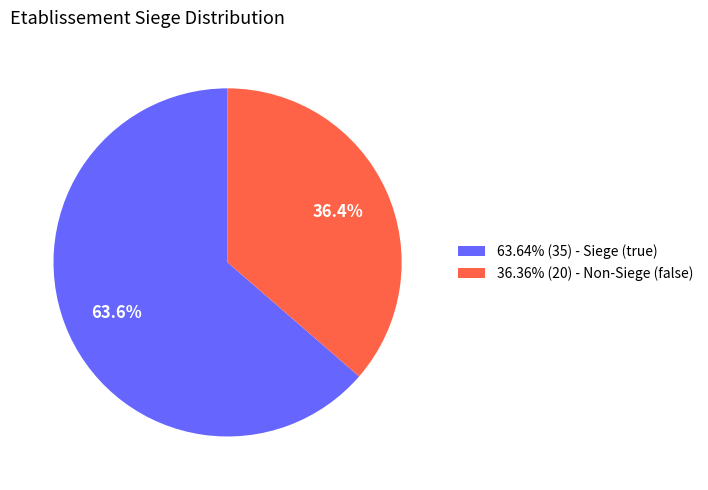

Combined, do 36.36% (20) - Non-Siege (false) and 63.64% (35) - Siege (true) account for over 50%?

Yes